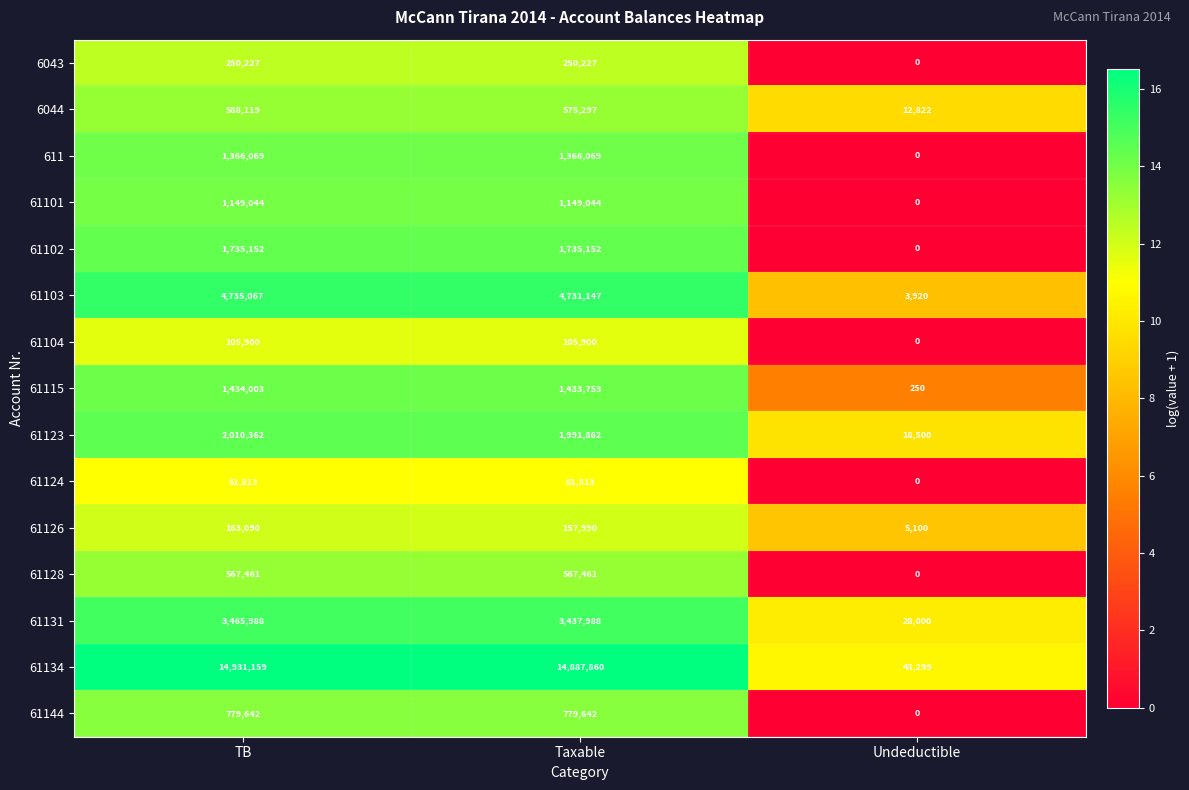

What is the total value across all series at Undeductible?

111891